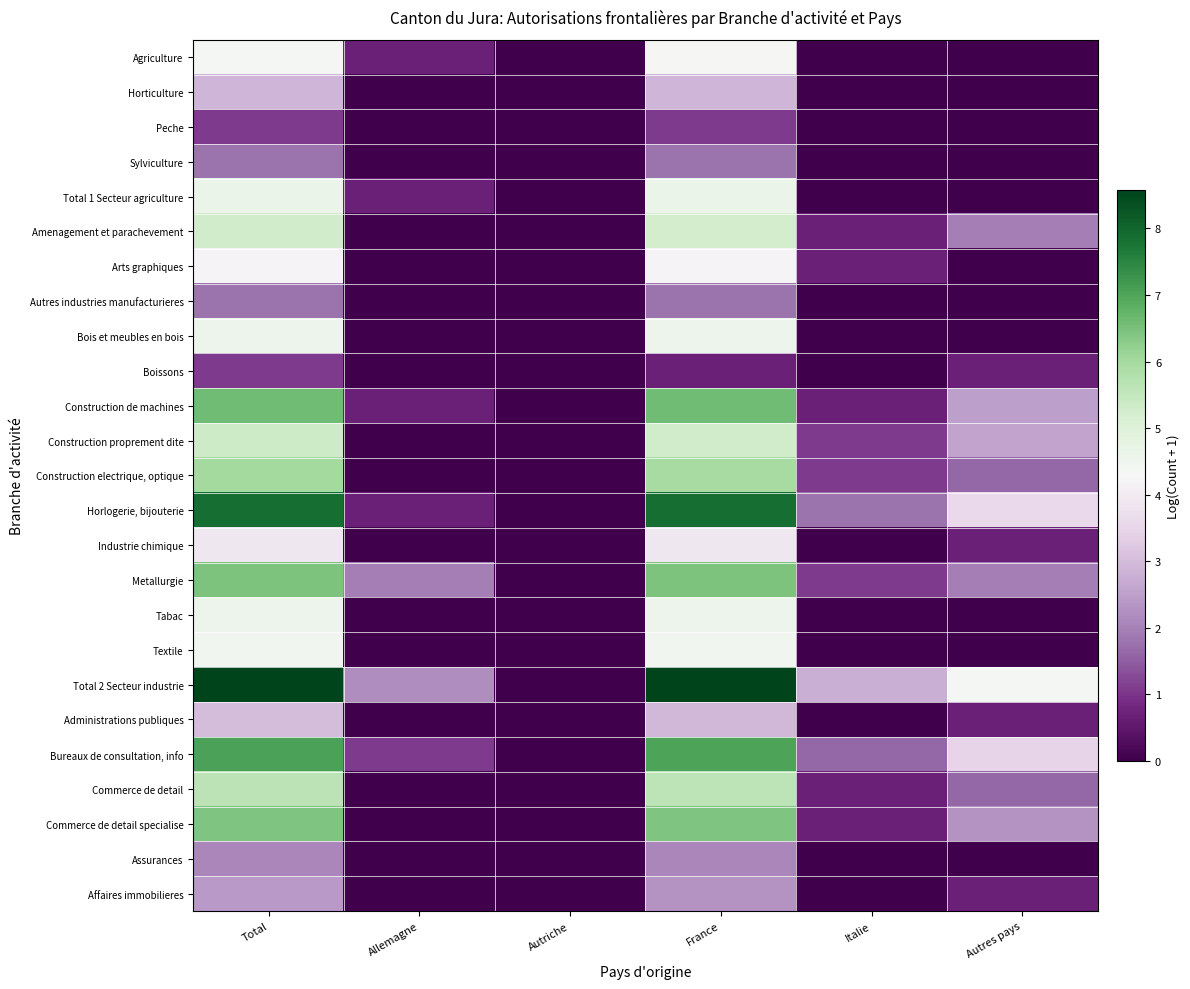

At how many categories does at least one series exceed 7?

2